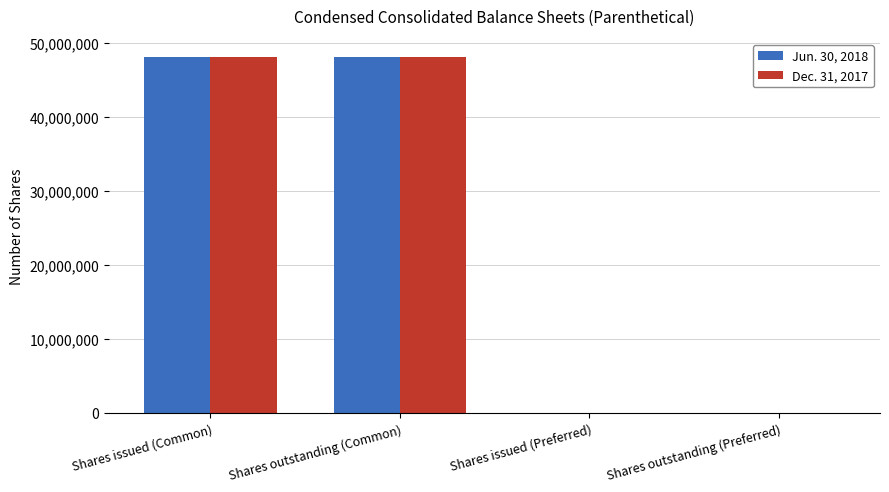

What is the maximum value shown in the chart?

48164828